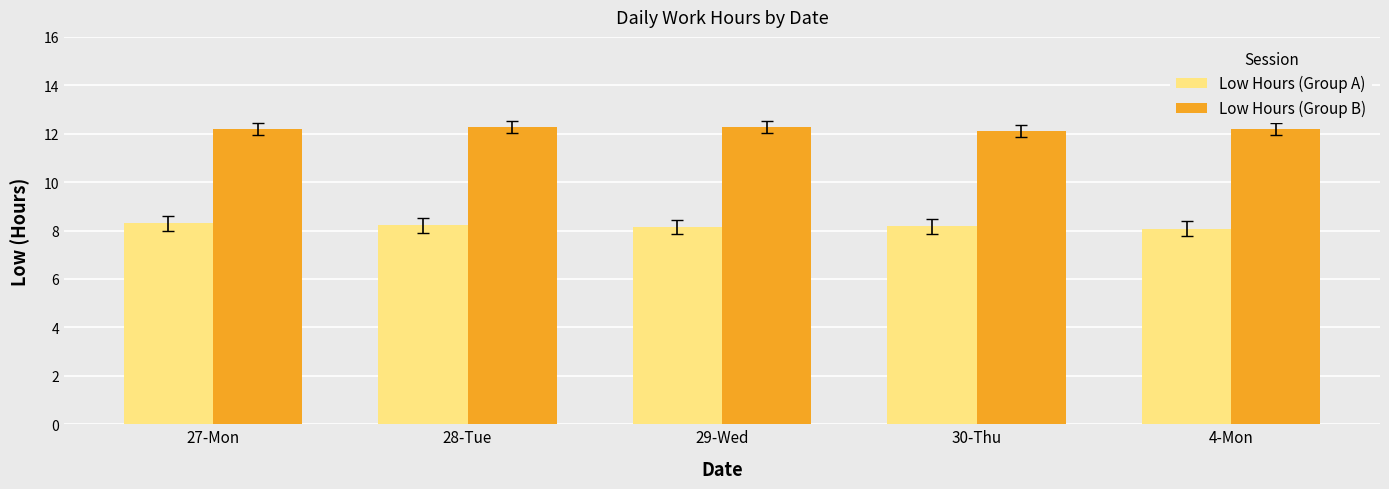

How many bars are there in total?

10